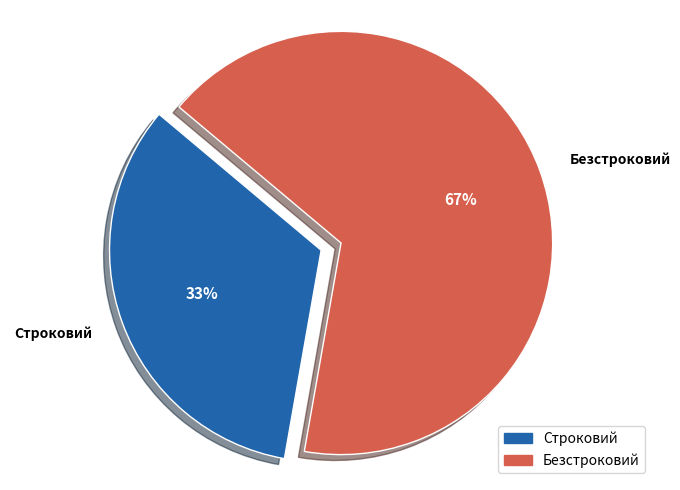

The Безстроковий slice represents 59% of the pie. True or false?

False